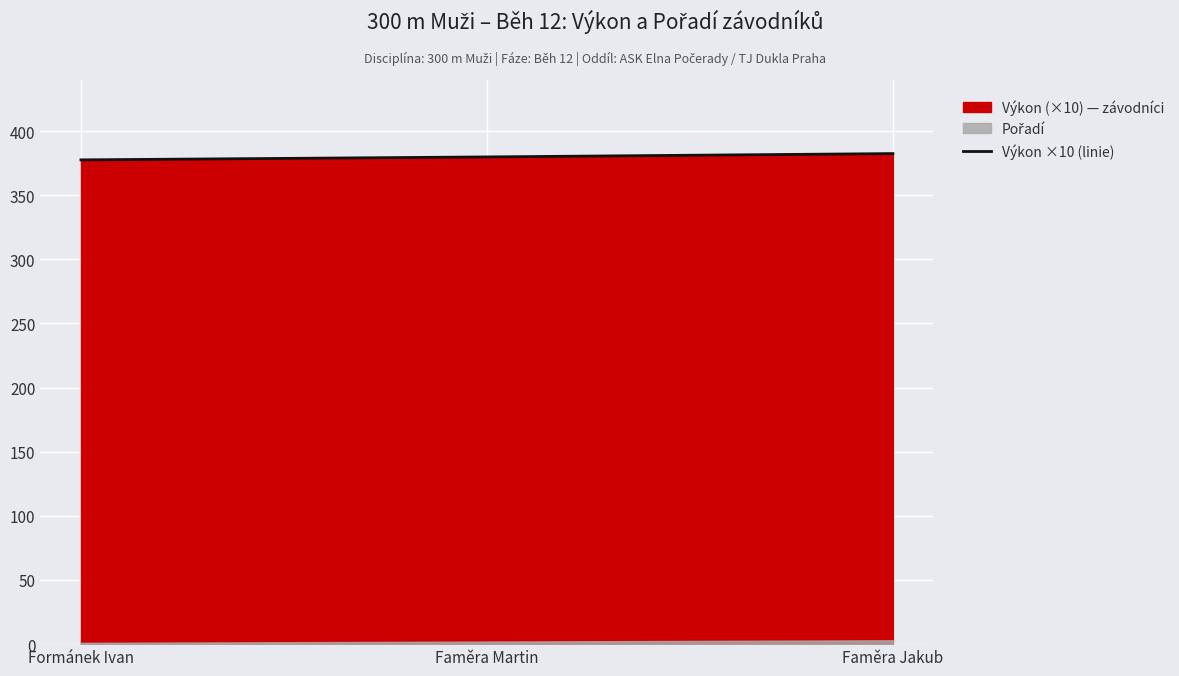

Rank the categories by value from lowest to highest.

Formánek Ivan, Faměra Martin, Faměra Jakub